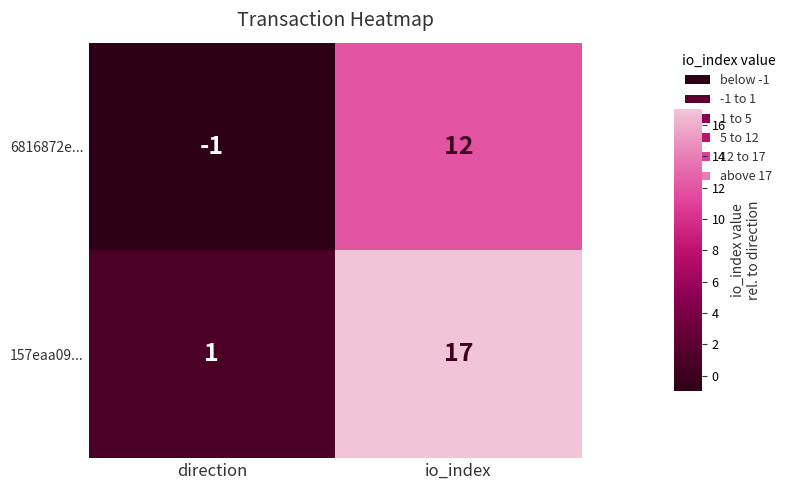

Which series has the largest range (max minus min)?

157eaa09...